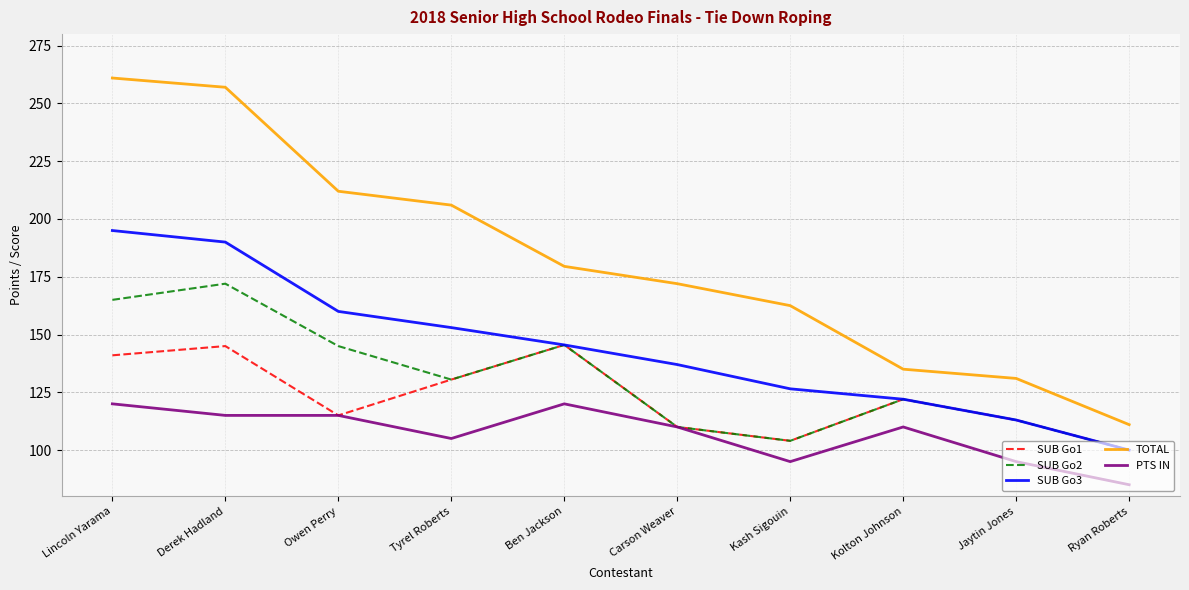

What position from the left is Kash Sigouin?

7